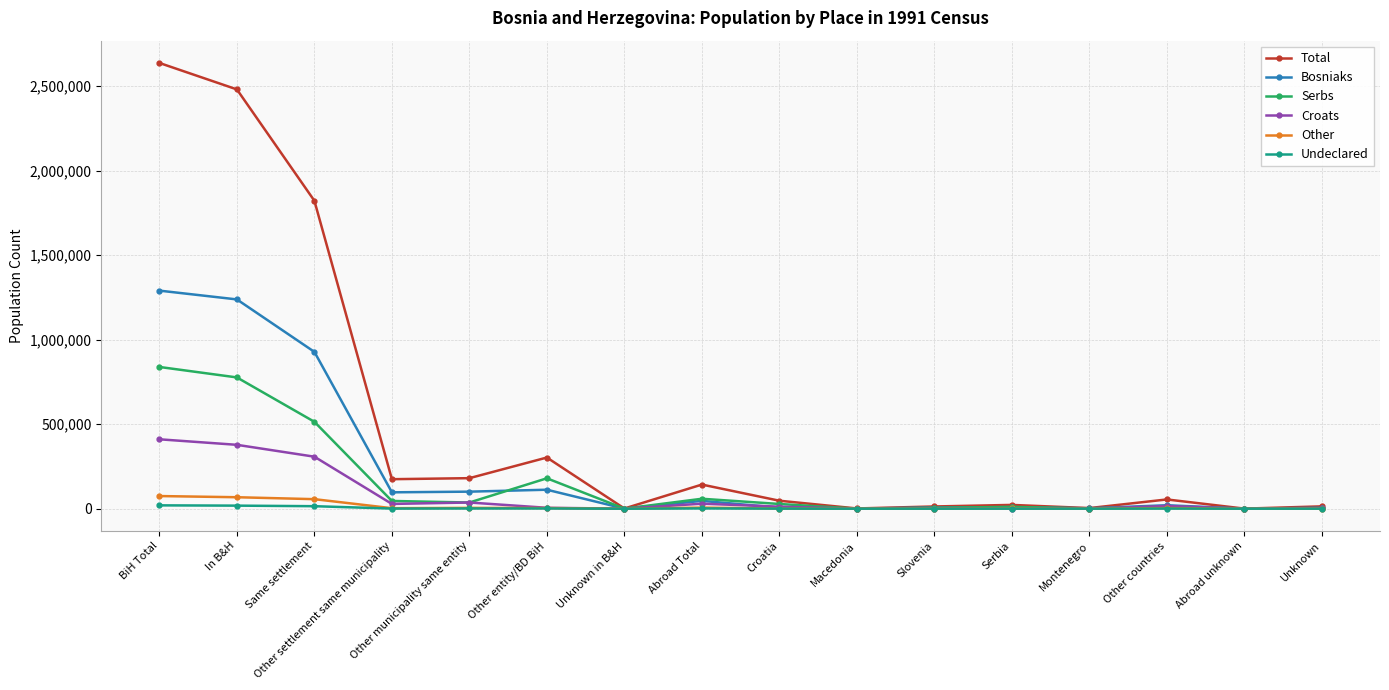

Which series changed the most between Same settlement and Abroad unknown?

Total